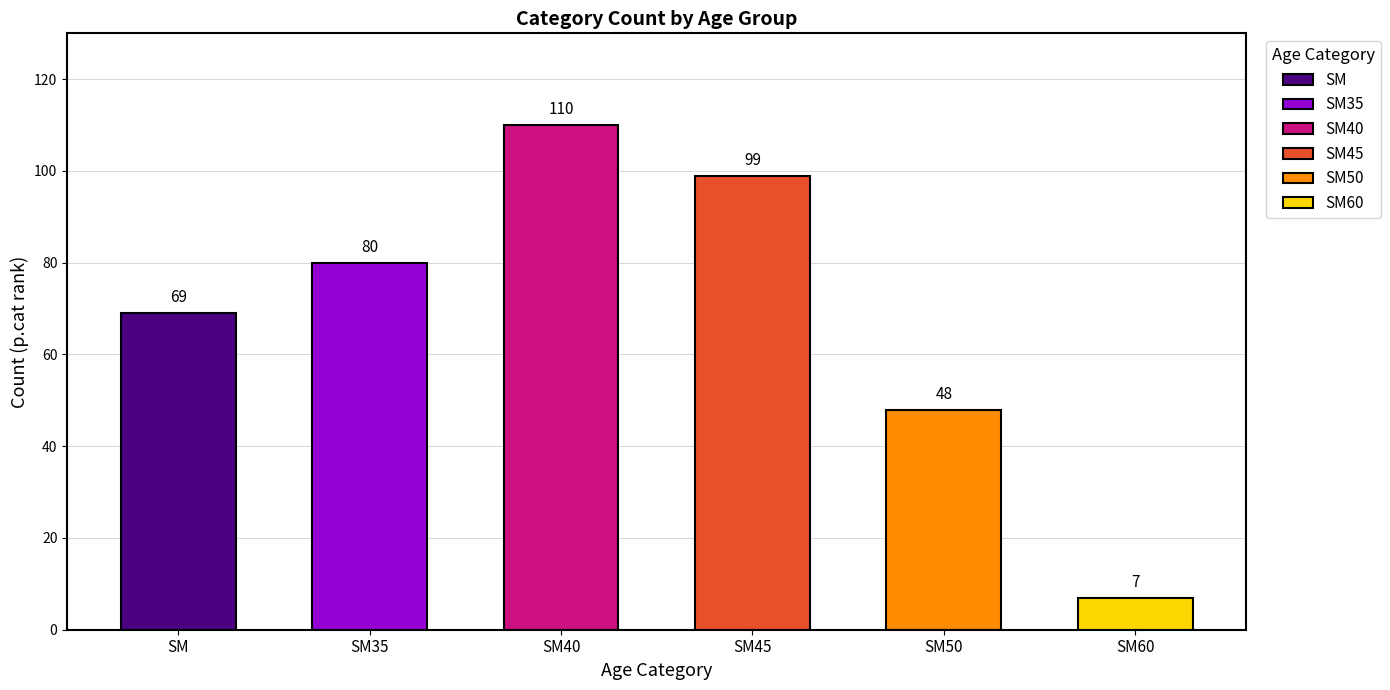

True or false: the data shows 110 at SM40.

True